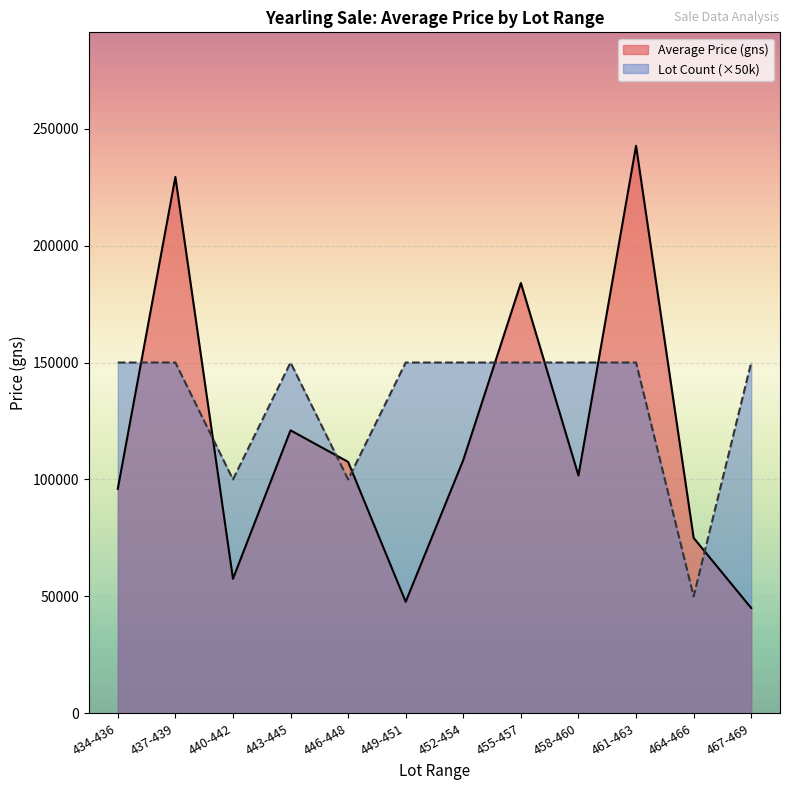

How many data points does each series have?

12